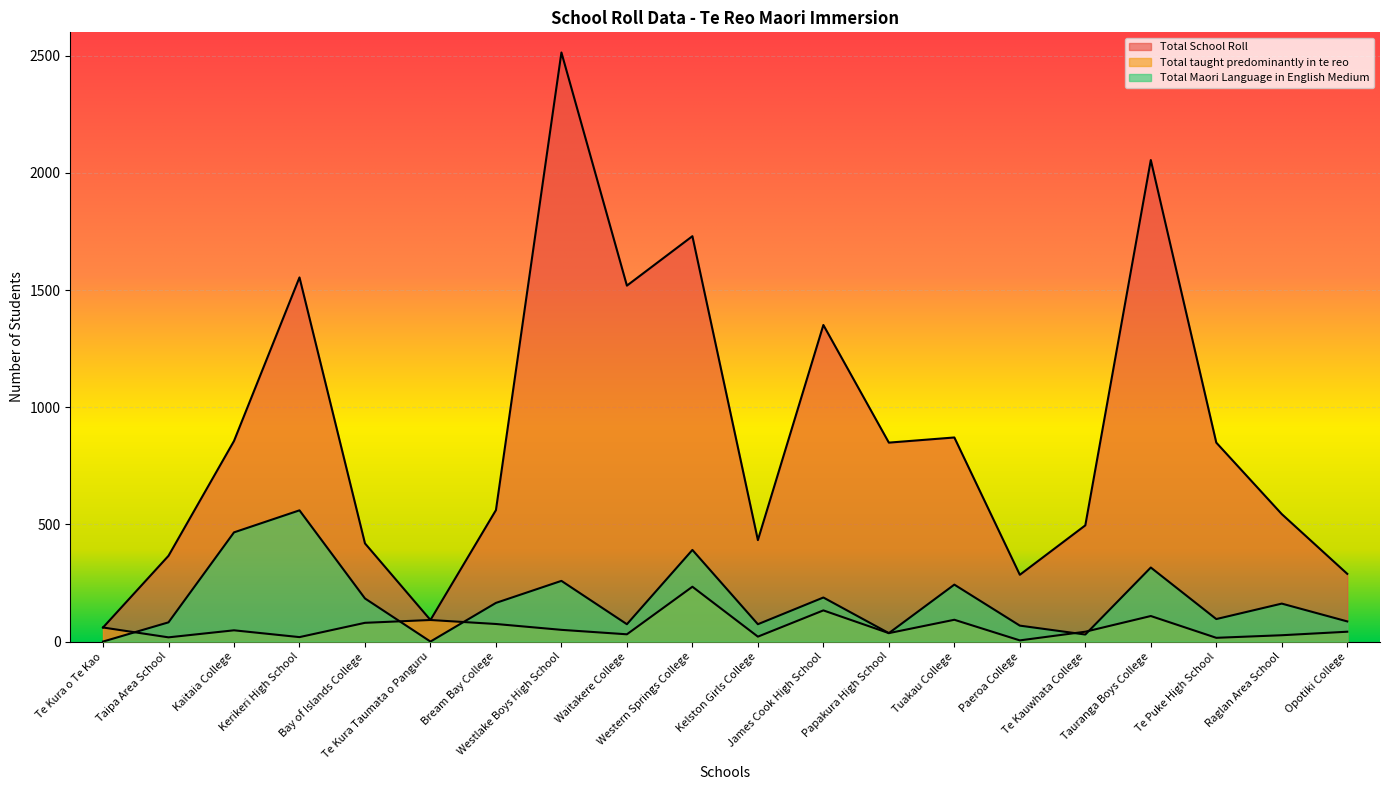

Is the value of Total Maori Language in English Medium at Bay of Islands College greater than the value of Total taught predominantly in te reo at Paeroa College?

Yes